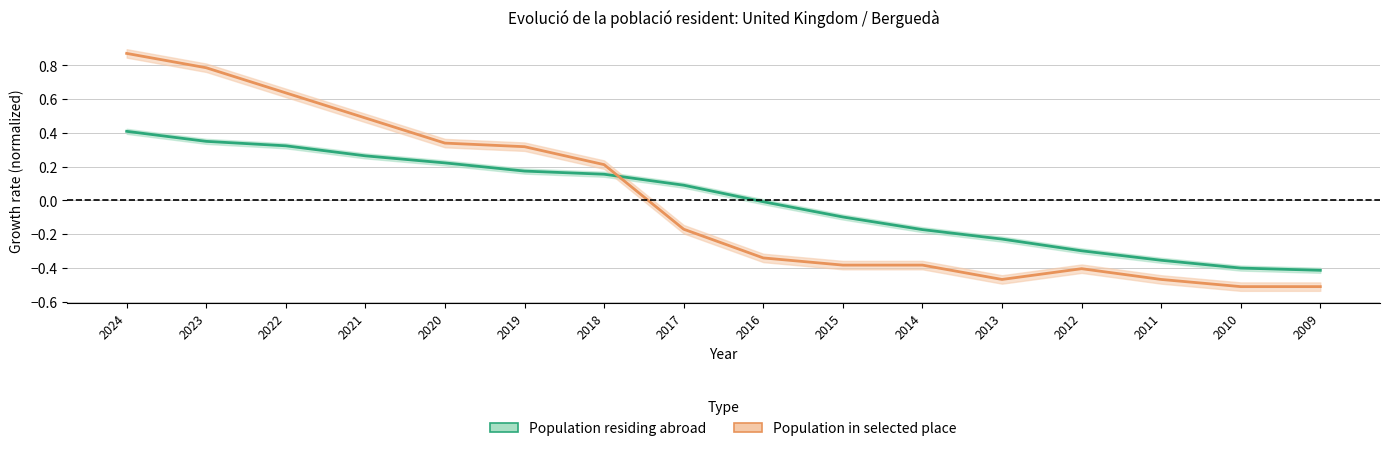

Reading right to left, extract all data points from this chart.

Population residing abroad: 2009=-0.4	2010=-0.4	2011=-0.4	2012=-0.3	2013=-0.2	2014=-0.2	2015=-0.1	2016=-0.0	2017=0.1	2018=0.2	2019=0.2	2020=0.2	2021=0.3	2022=0.3	2023=0.3	2024=0.4
Population in selected place: 2009=-0.5	2010=-0.5	2011=-0.5	2012=-0.4	2013=-0.5	2014=-0.4	2015=-0.4	2016=-0.3	2017=-0.2	2018=0.2	2019=0.3	2020=0.3	2021=0.5	2022=0.6	2023=0.8	2024=0.9